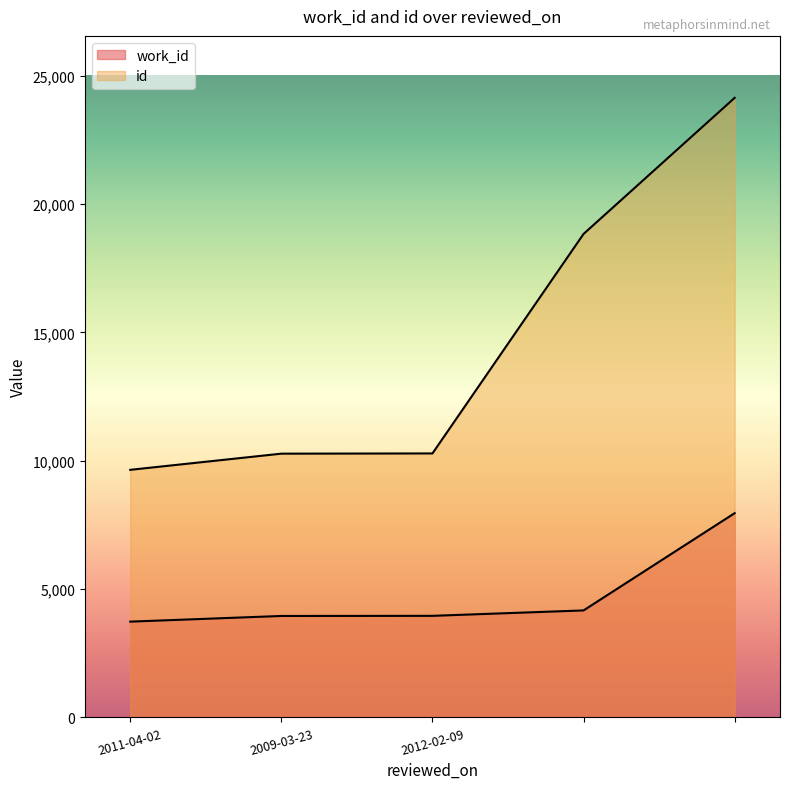

Does the chart display data point markers on the line(s)?

No